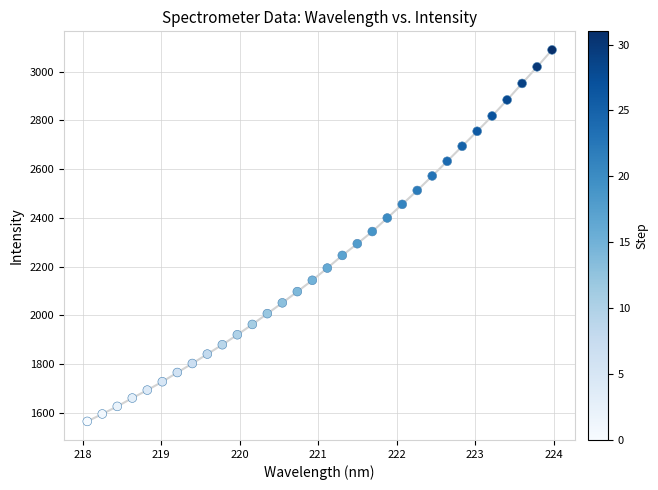

What is the range of Y values (max minus min)?

1525.4